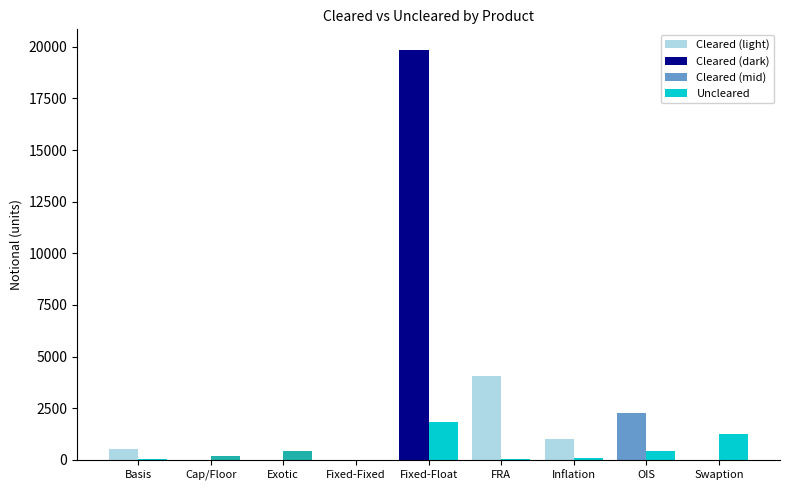

How many bars are there in total?

18